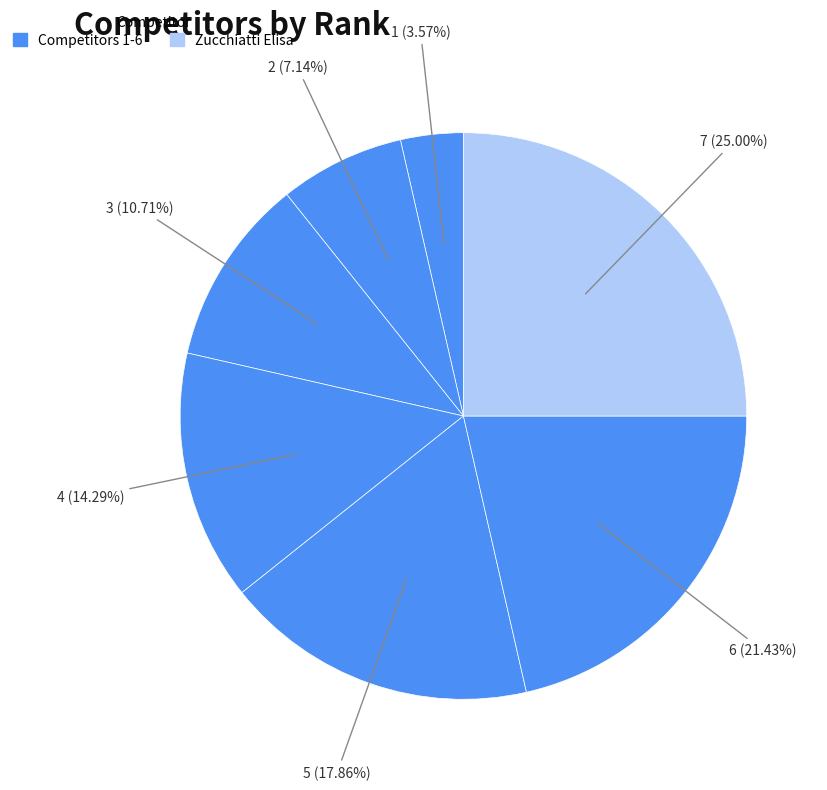

How many slices are in this pie chart?

7